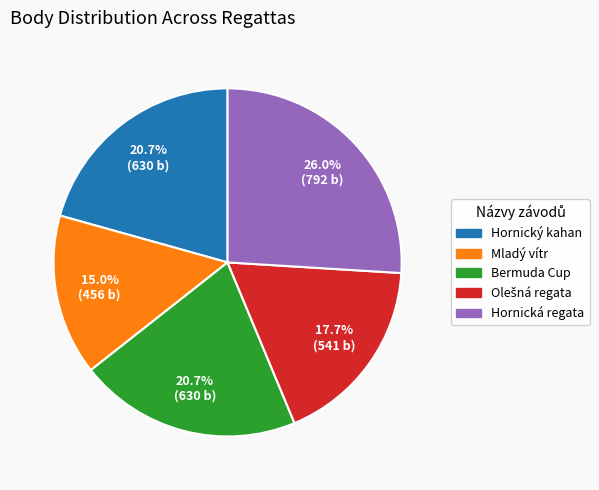

True or false: Bermuda Cup accounts for 21% of the total.

True